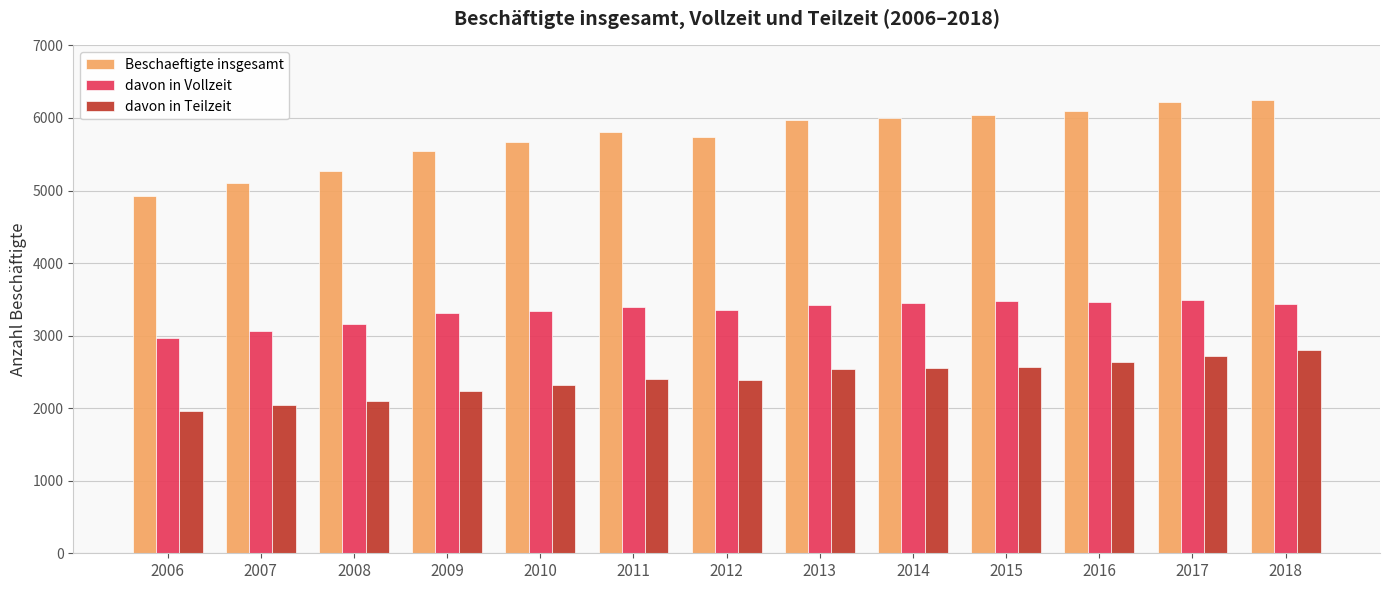

The value of davon in Teilzeit at 2012 is 2390. True or false?

True